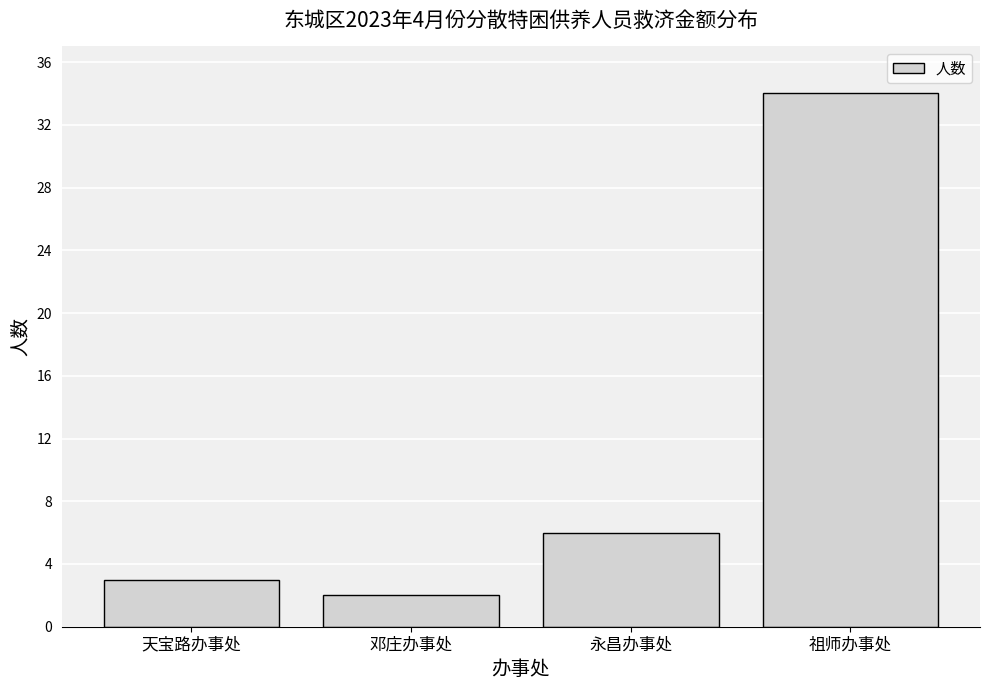

Reading left to right, transcribe all the data shown in this chart.

3	2	6	34